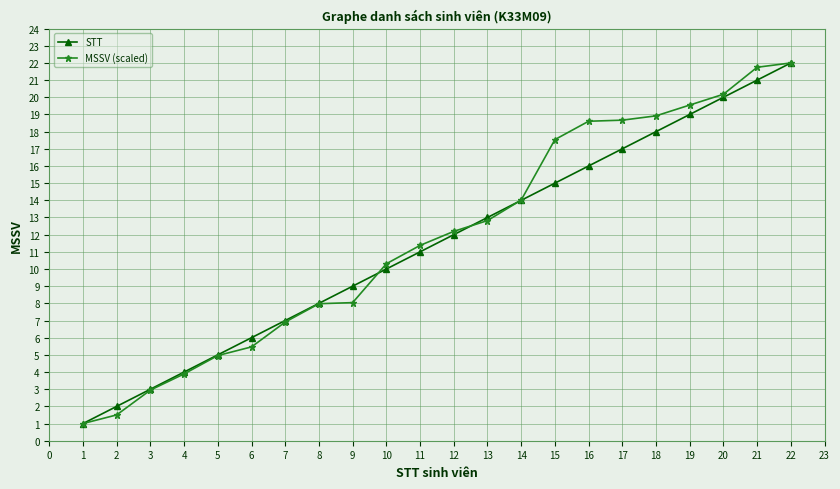

What is the sum of the MSSV (scaled) values at 15 and 6?

23.0